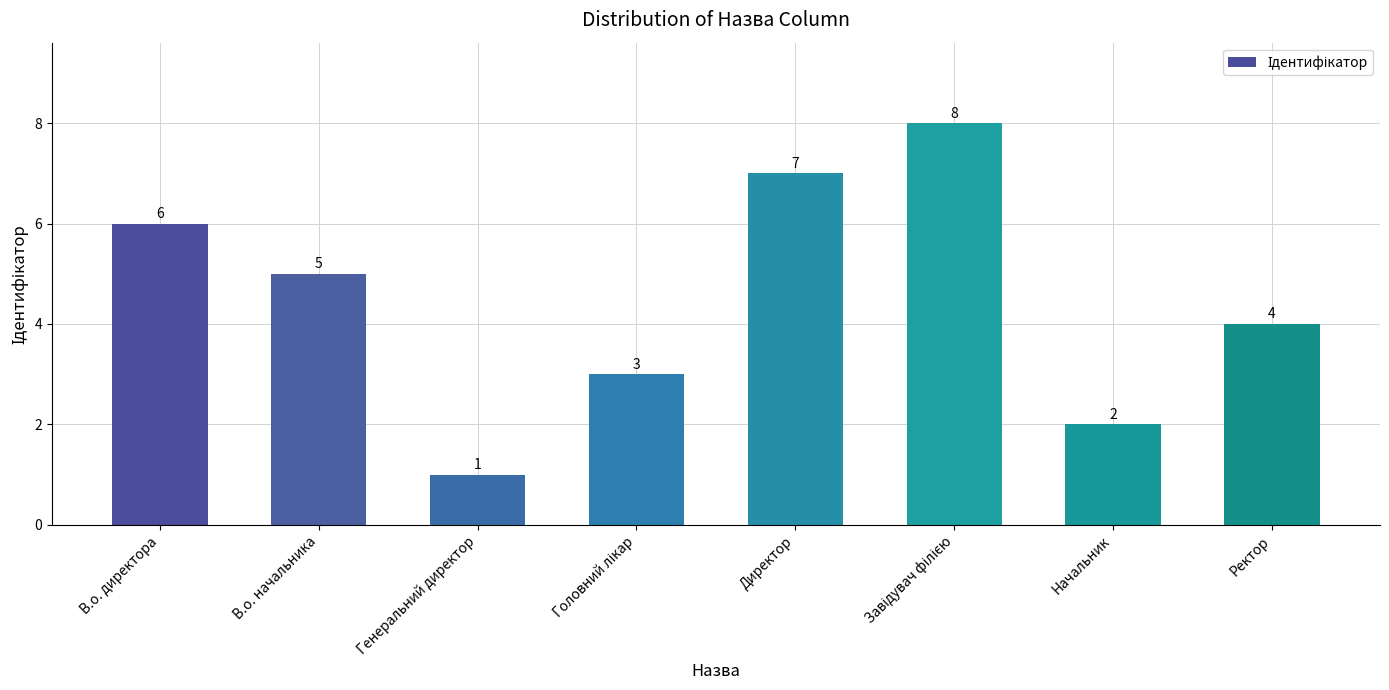

Reading left to right, extract all data points from this chart.

6	5	1	3	7	8	2	4